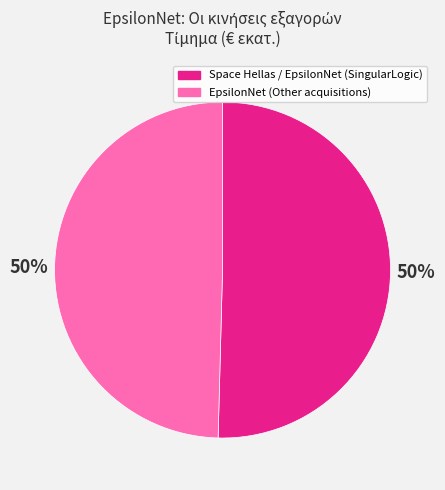

To the nearest percent, what is the average slice percentage?

50%